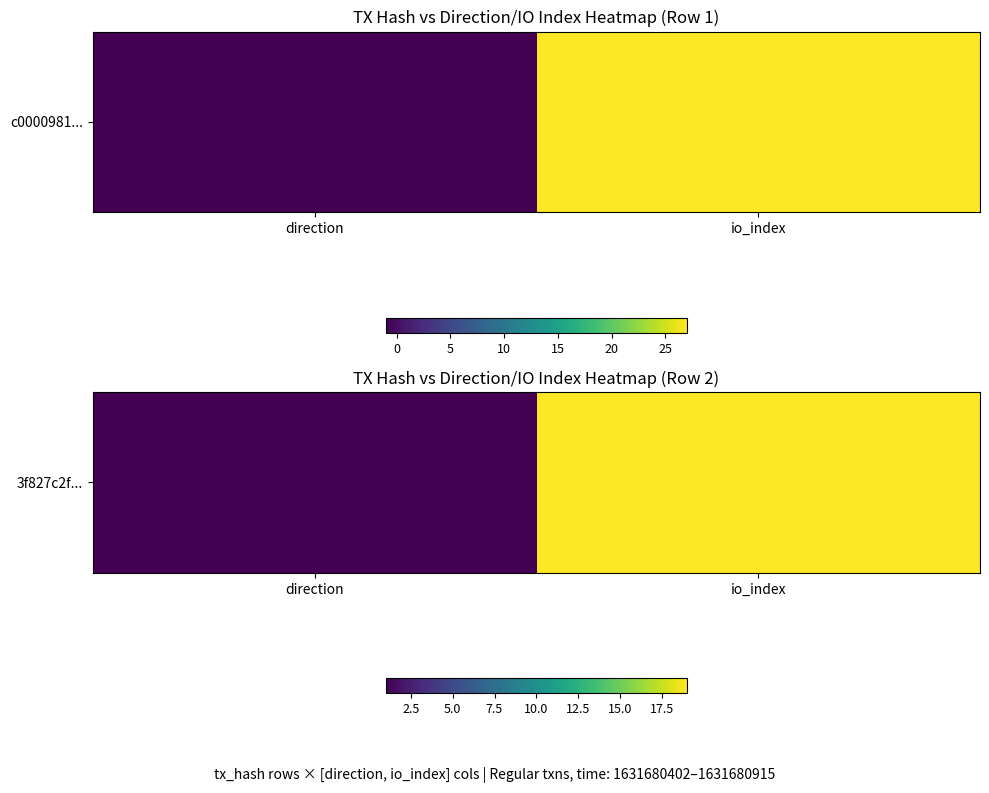

What is the greatest value displayed?

19